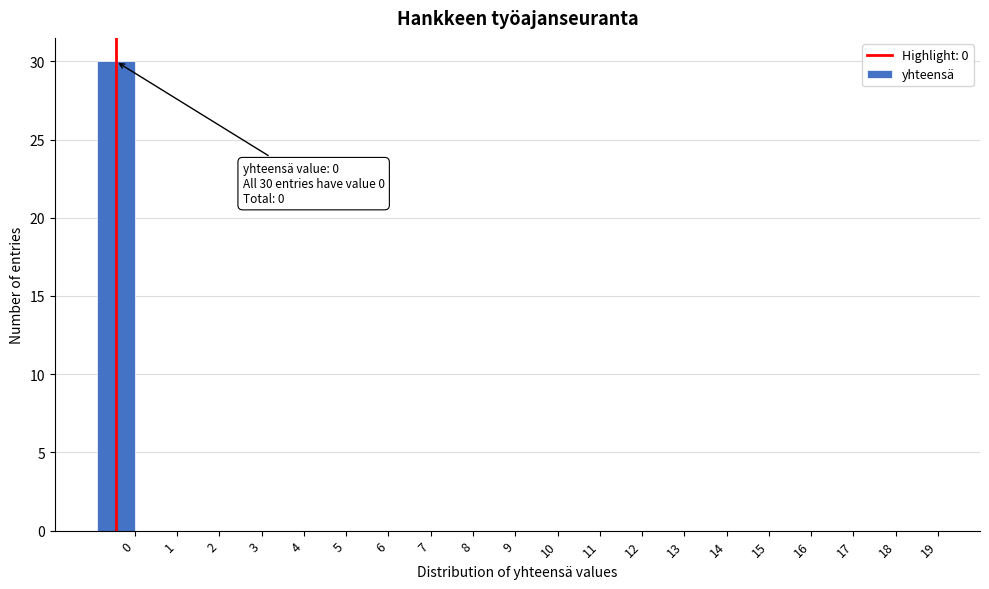

Reading left to right, list all the values displayed in this chart.

0=30	1=0	2=0	3=0	4=0	5=0	6=0	7=0	8=0	9=0	10=0	11=0	12=0	13=0	14=0	15=0	16=0	17=0	18=0	19=0